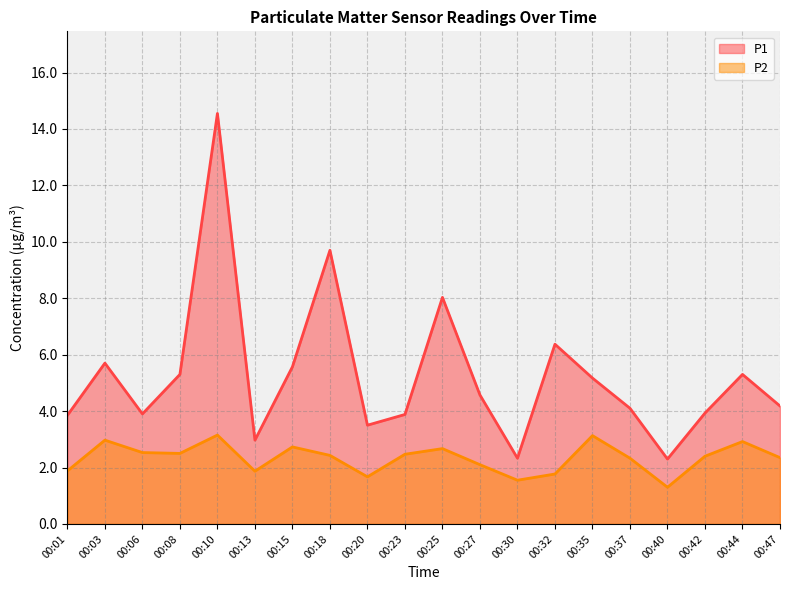

Which category has the highest value in the P1 series?

00:10